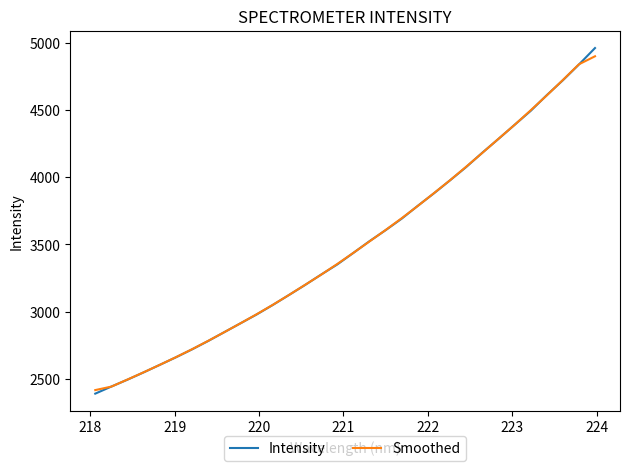

What is the minimum value for Intensity?

2388.4